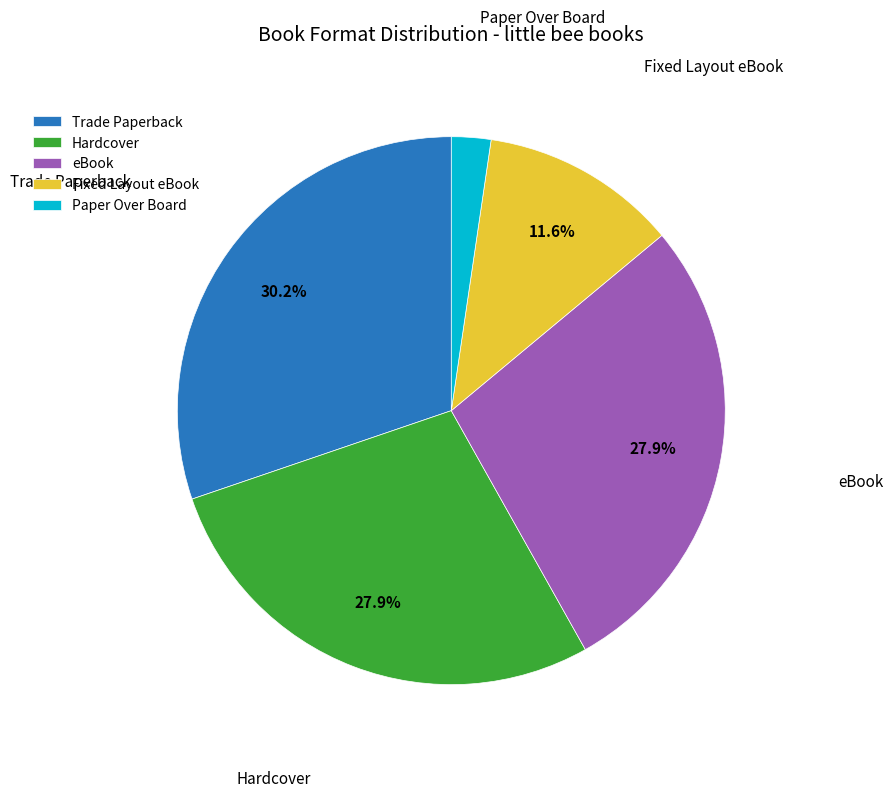

To the nearest percent, what portion does Paper Over Board represent?

2%